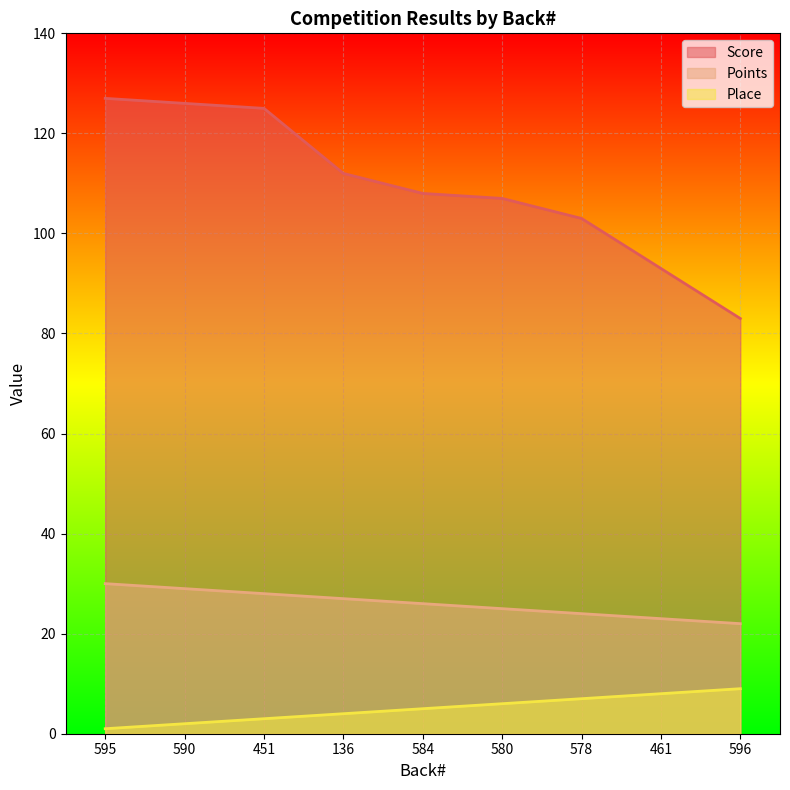

Reading right to left, list all the values displayed in this chart.

Score: 83	93	103	107	108	112	125	126	127
Points: 22	23	24	25	26	27	28	29	30
Place: 9	8	7	6	5	4	3	2	1